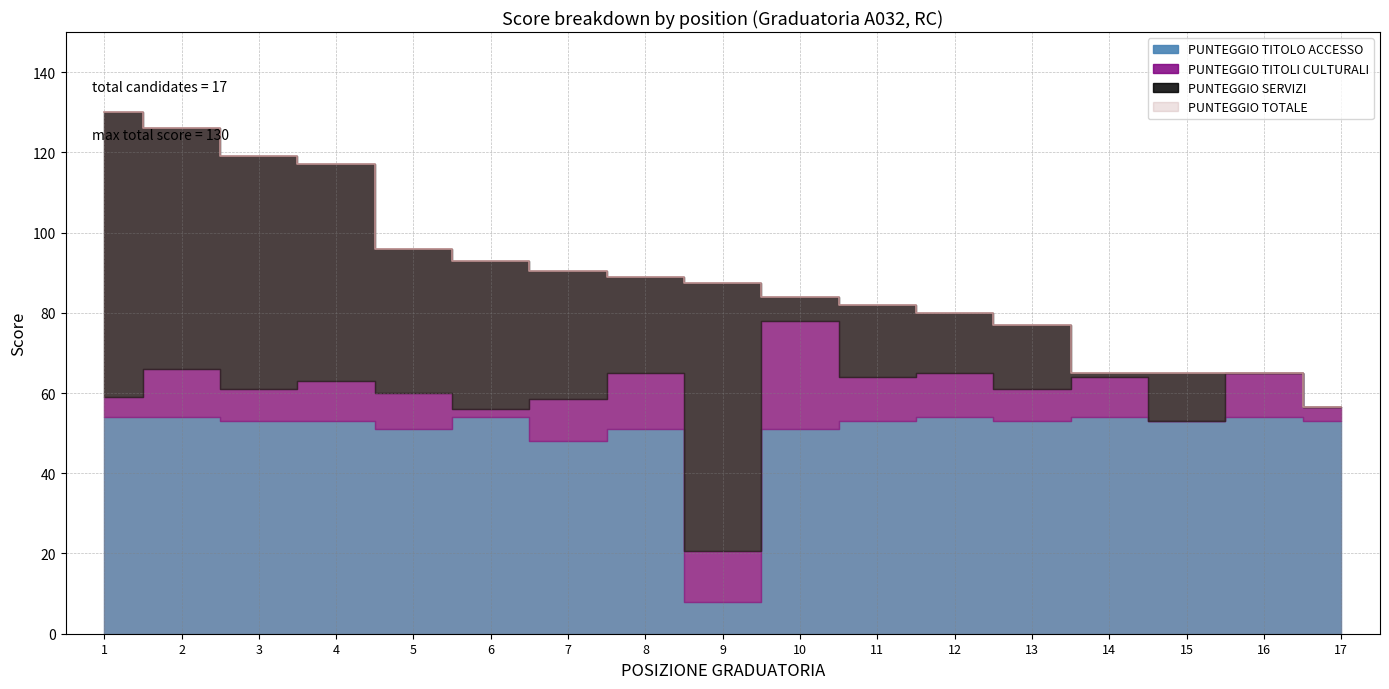

At 16, list the series in order from smallest to largest.

PUNTEGGIO SERVIZI, PUNTEGGIO TITOLI CULTURALI, PUNTEGGIO TITOLO ACCESSO, PUNTEGGIO TOTALE